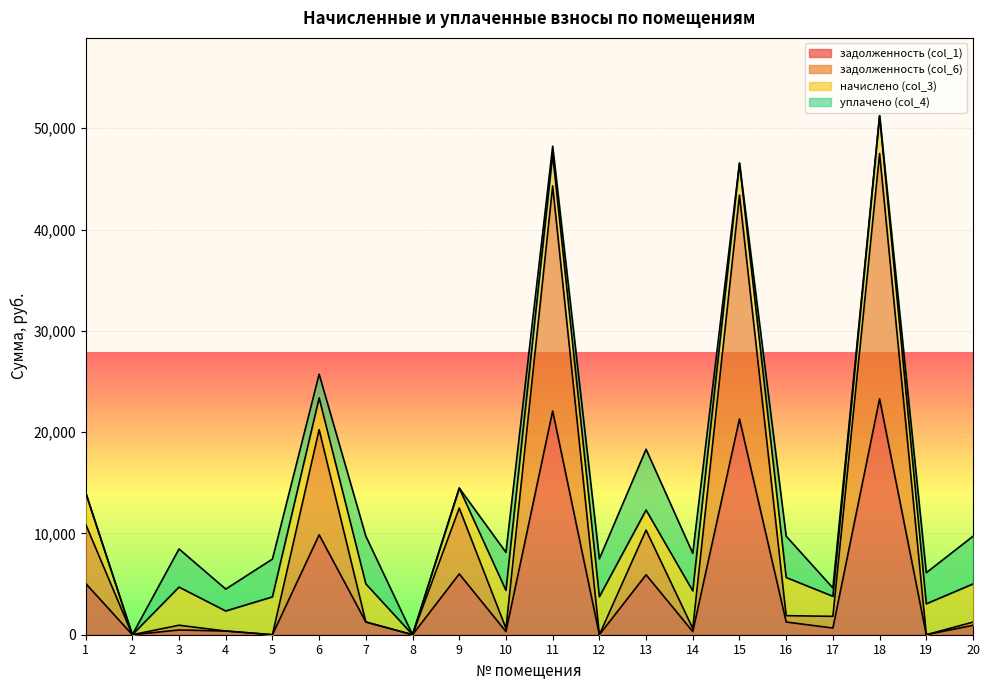

Where is the first local maximum for задолженность (col_1)?

3